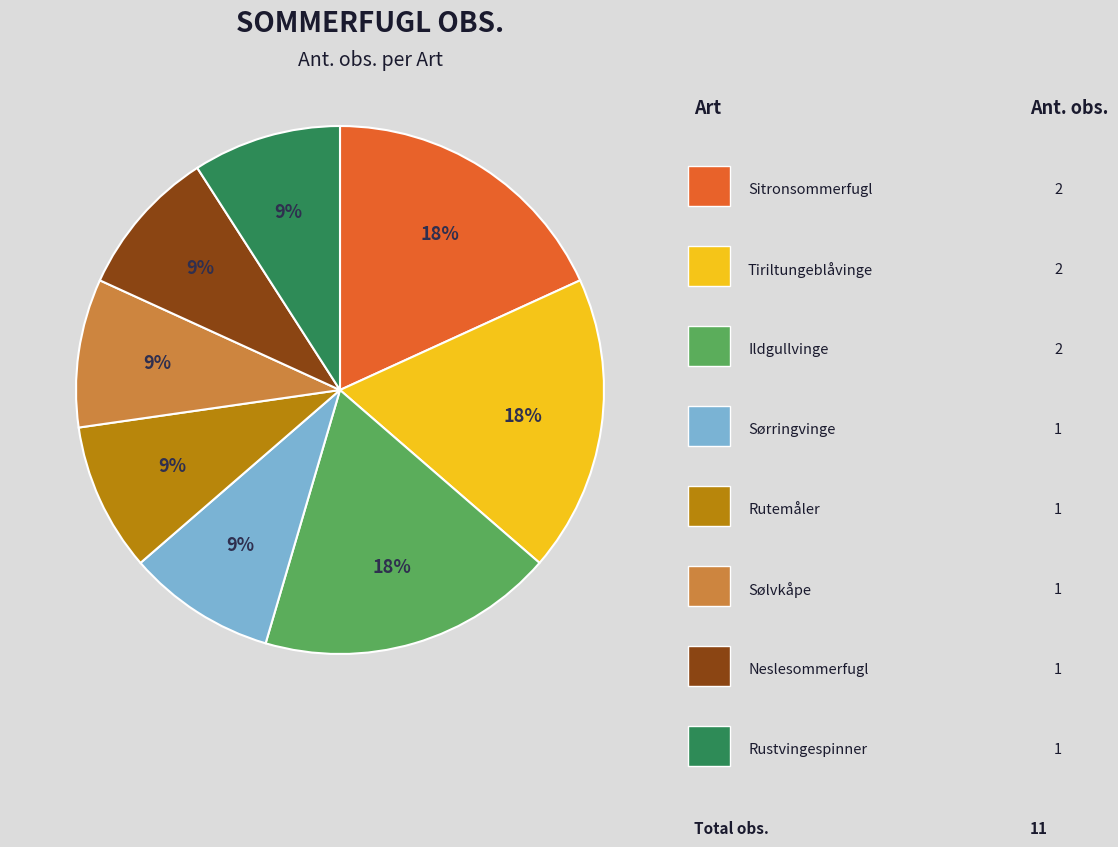

To the nearest percent, what is the difference between the largest and smallest slice percentages?

9%